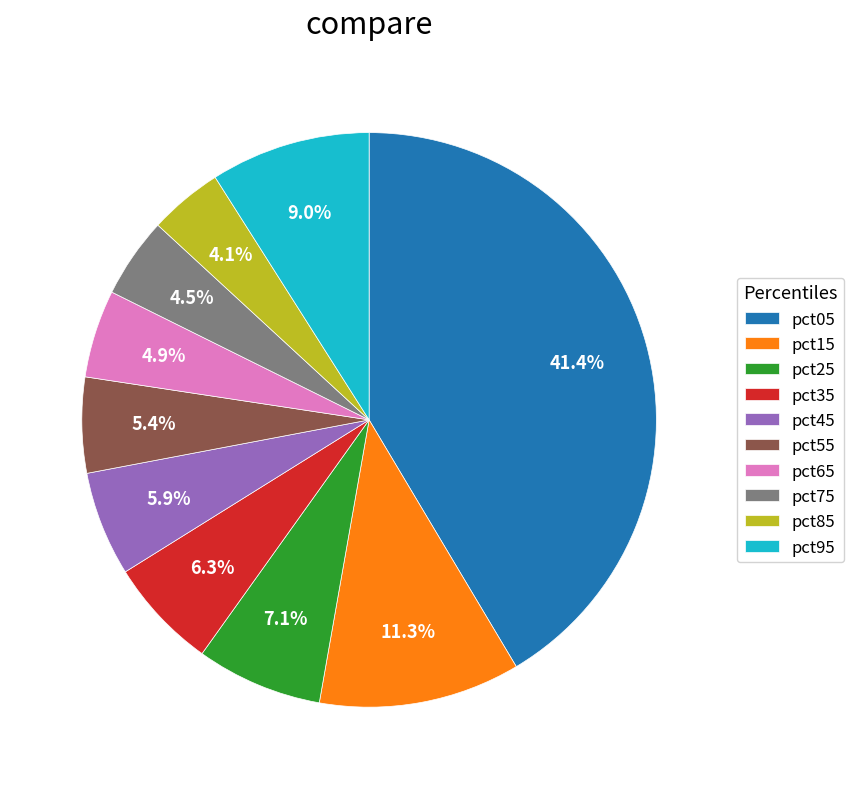

Is pct95 the majority of the pie?

No